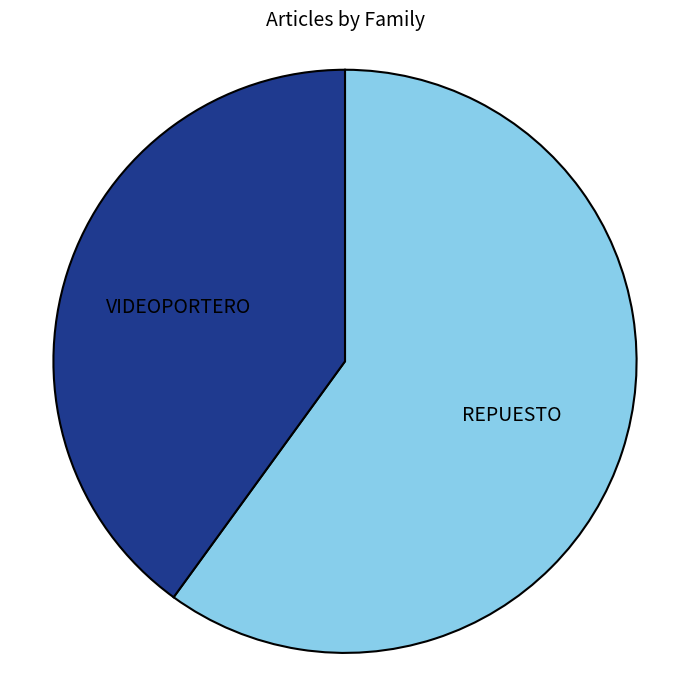

Is it true that REPUESTO is 49% of the pie?

False